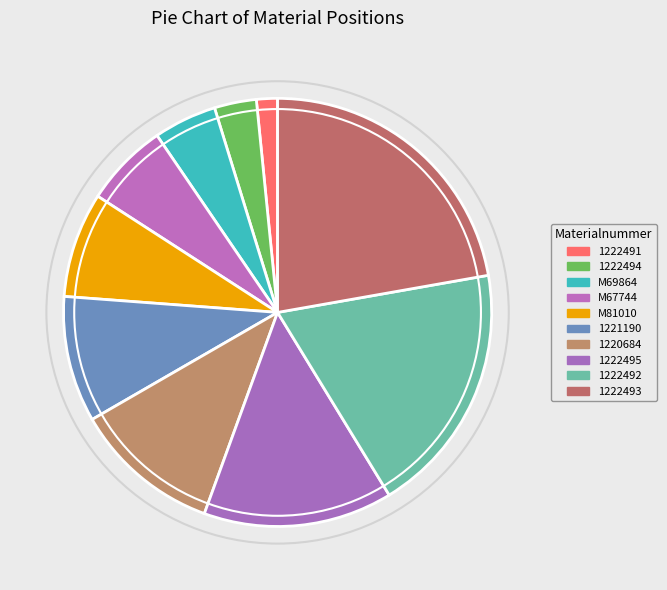

Count the number of slices in the pie.

10